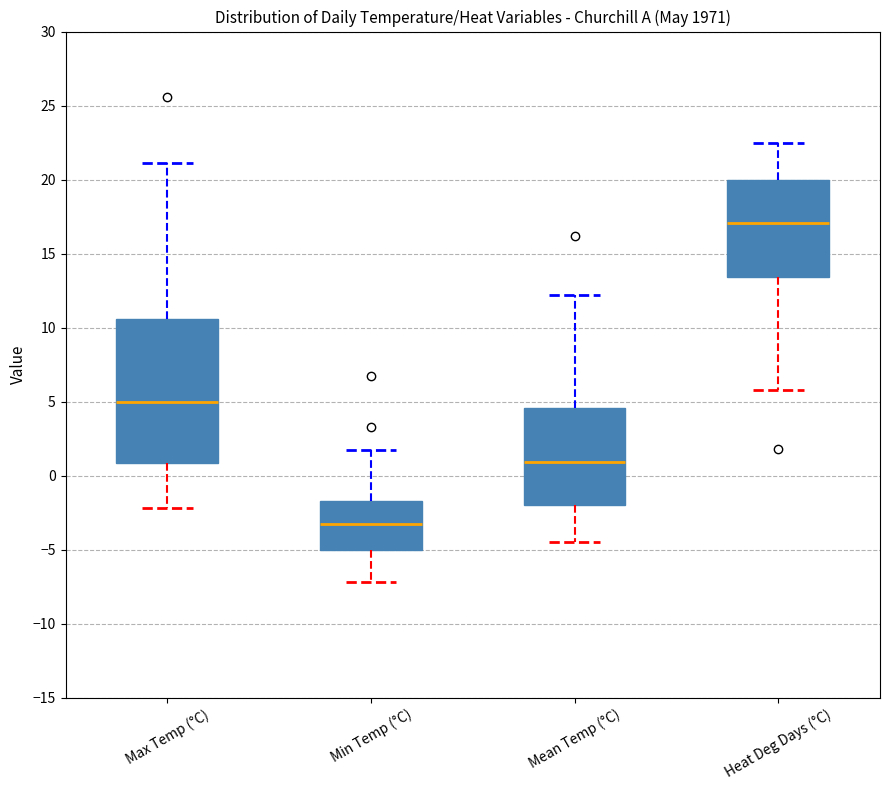

Reading left to right, transcribe this box plot: for each box, give where its median line is, the range the box spans, and where its two whiskers end, as read against the y-axis. The values are not printed on the chart, so give them approximately, as read against the axis.

Max Temp (°C): median 5.0, box 1.0 to 10.5, whiskers -2.0 to 21.0
Min Temp (°C): median -3.5, box -5.0 to -1.5, whiskers -7.0 to 1.5
Mean Temp (°C): median 1.0, box -2.0 to 4.5, whiskers -4.5 to 12.0
Heat Deg Days (°C): median 17.0, box 13.5 to 20.0, whiskers 6.0 to 22.5